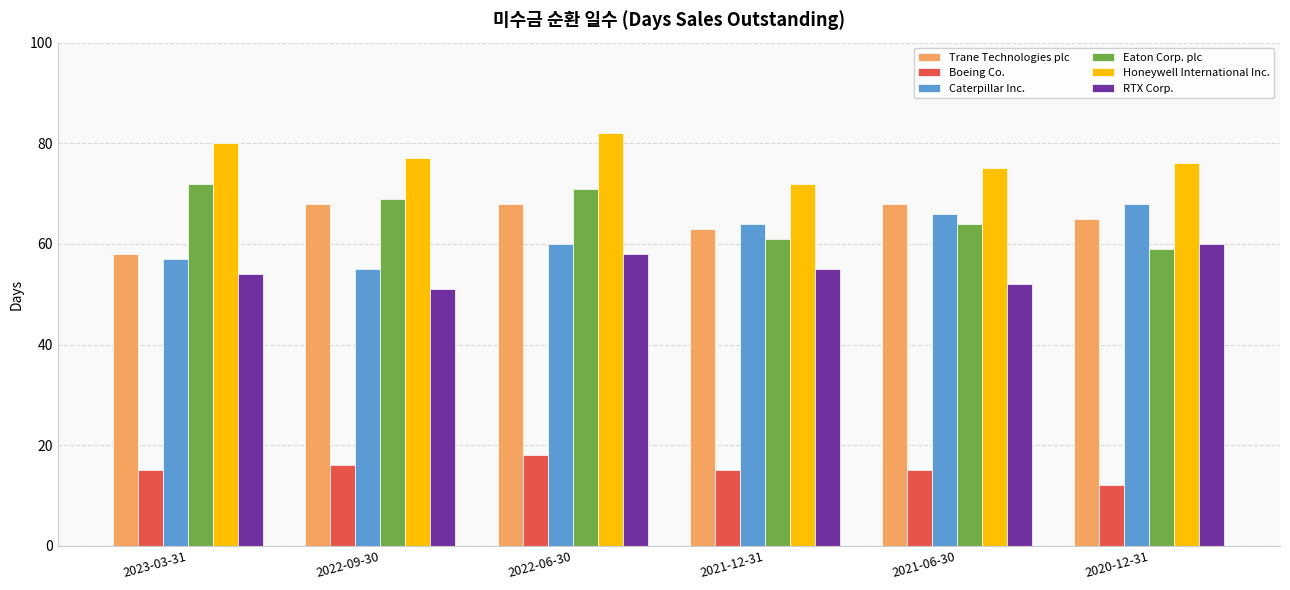

How many data points in Caterpillar Inc. are less than 64?

3